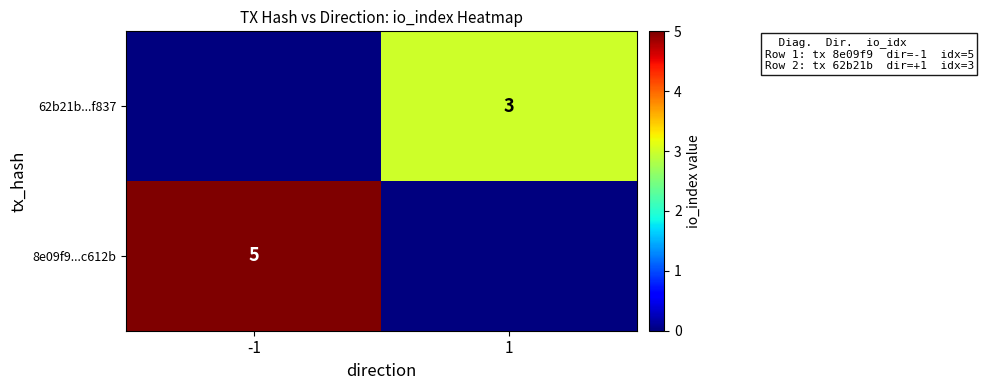

The value of 8e09f9...c612b at -1 is 8. True or false?

False